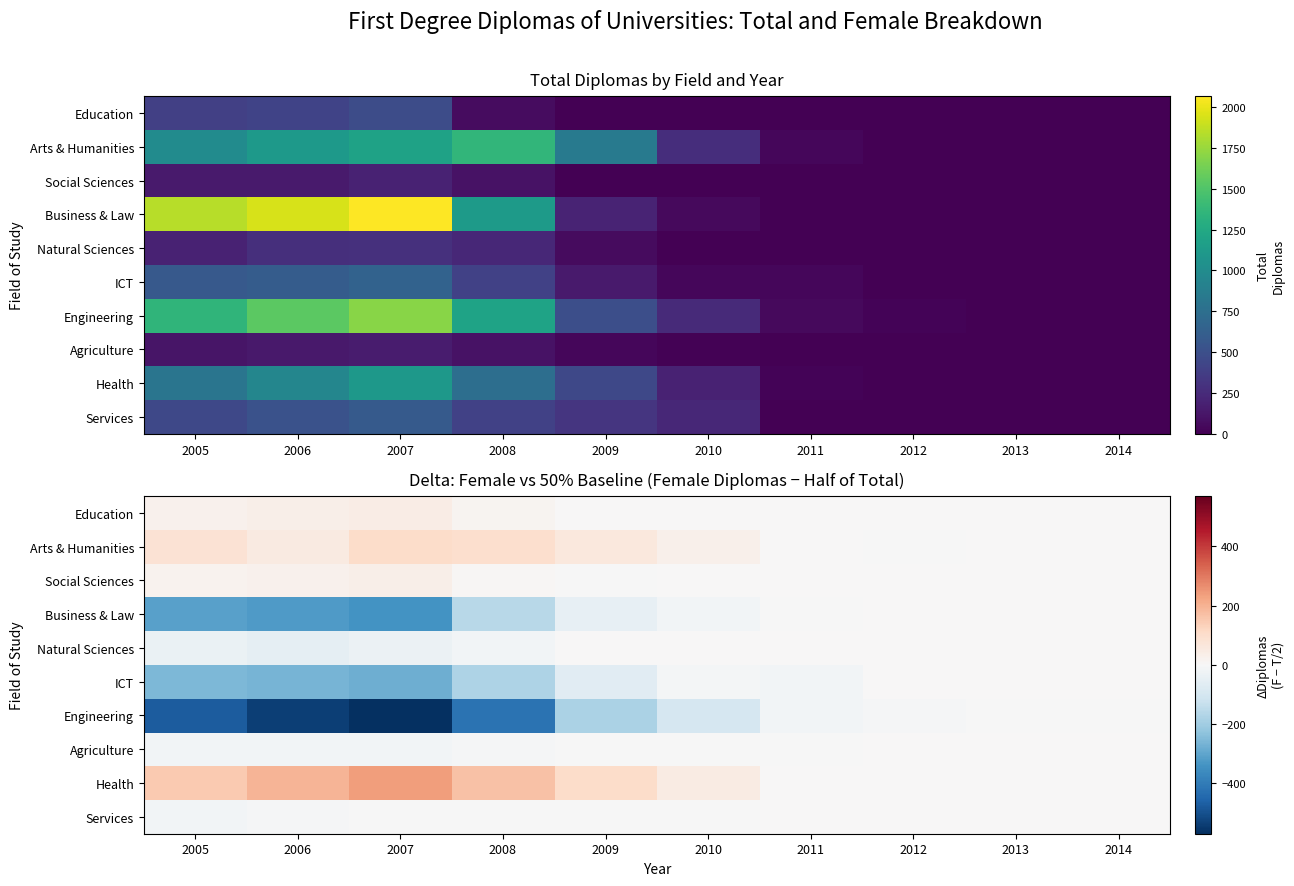

Which has a higher value, 2012 or 2006?

2006